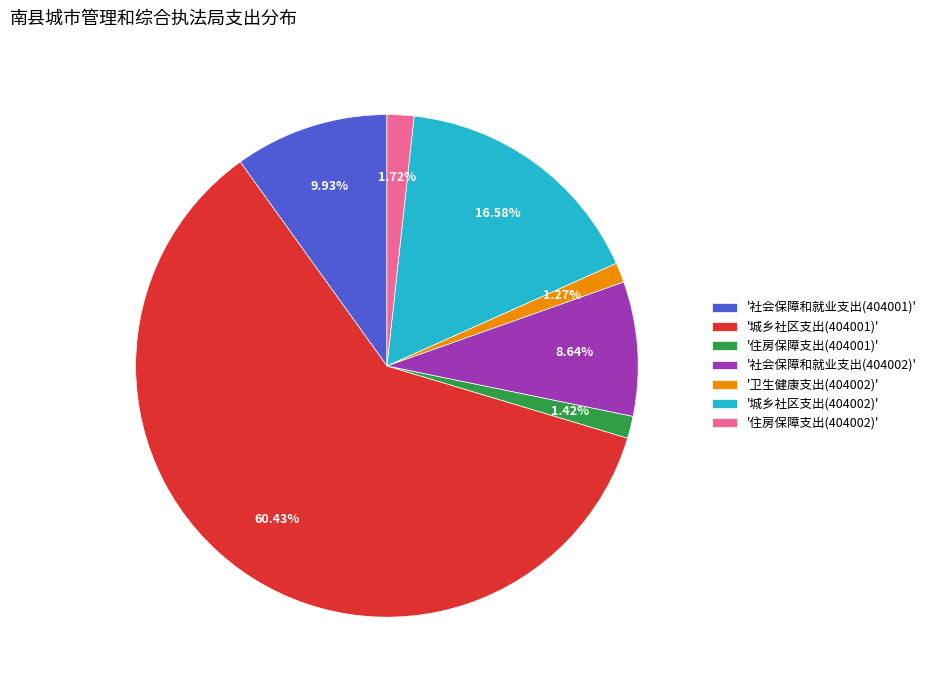

Do '住房保障支出(404002)' and '住房保障支出(404001)' together represent more than half of the pie?

No